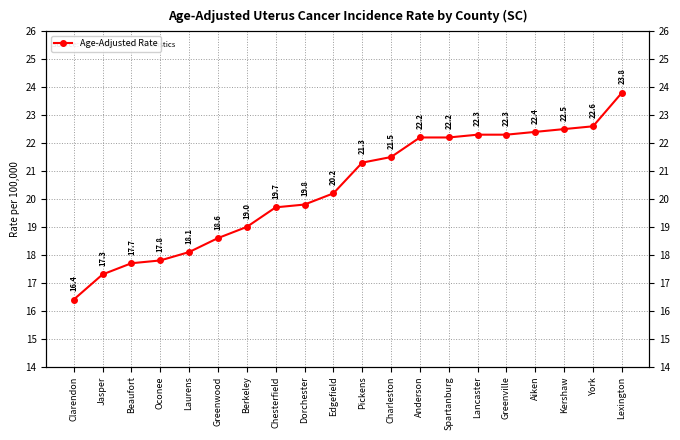

At which category does the chart reach its minimum across all series?

Clarendon